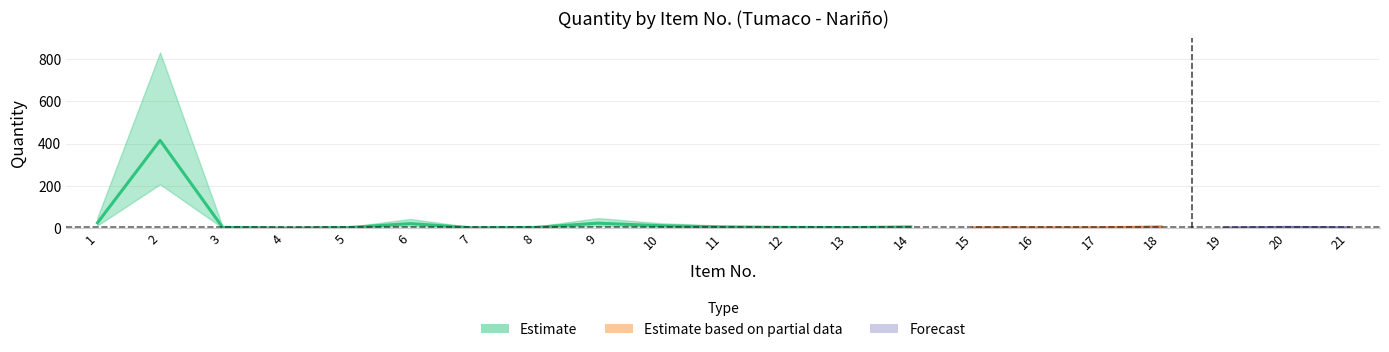

How many values are below 4?

9